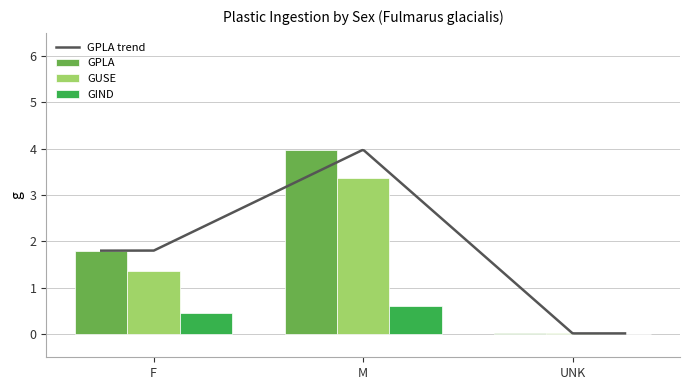

What is the label of the 2nd bar from the left?

M